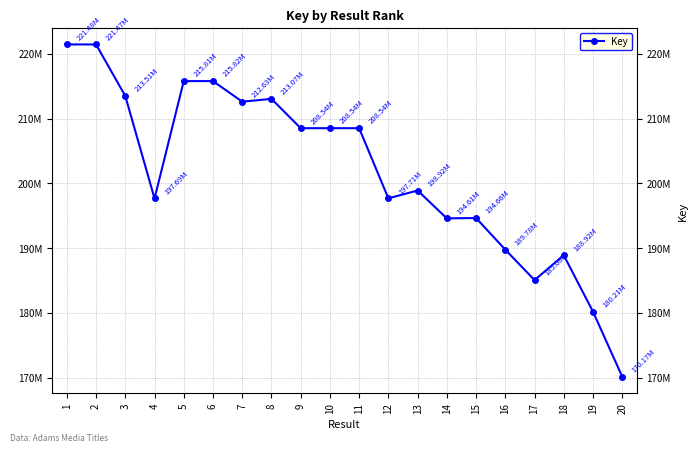

How many data points are above 208540606?

9